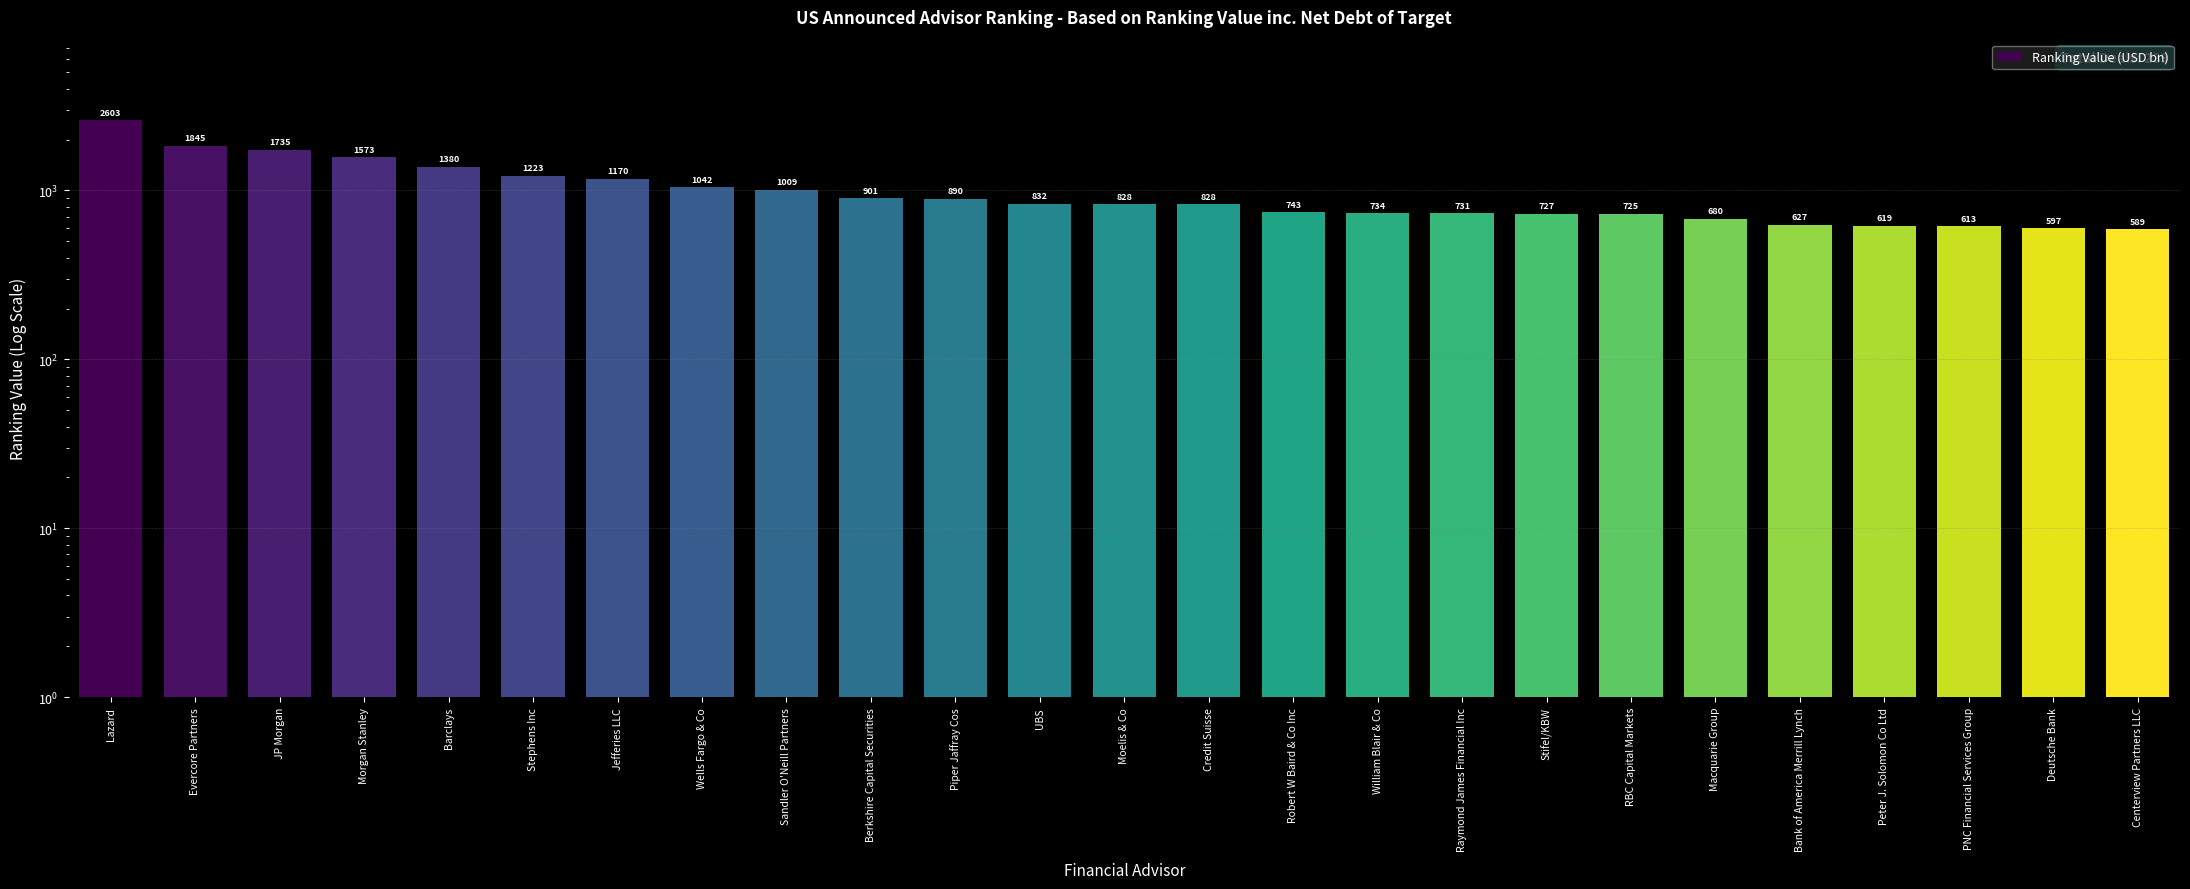

Reading left to right, transcribe all the data shown in this chart.

Lazard=2603.1	Evercore Partners=1844.8	JP Morgan=1735.3	Morgan Stanley=1573.2	Barclays=1379.8	Stephens Inc=1223.0	Jefferies LLC=1170.0	Wells Fargo & Co=1041.7	Sandler O'Neill Partners=1008.5	Berkshire Capital Securities=900.6	Piper Jaffray Cos=889.9	UBS=831.7	Moelis & Co=828.0	Credit Suisse=827.9	Robert W Baird & Co Inc=743.0	William Blair & Co=734.2	Raymond James Financial Inc=730.8	Stifel/KBW=727.0	RBC Capital Markets=725.4	Macquarie Group=680.0	Bank of America Merrill Lynch=626.6	Peter J. Solomon Co Ltd=619.2	PNC Financial Services Group=613.0	Deutsche Bank=596.6	Centerview Partners LLC=588.5